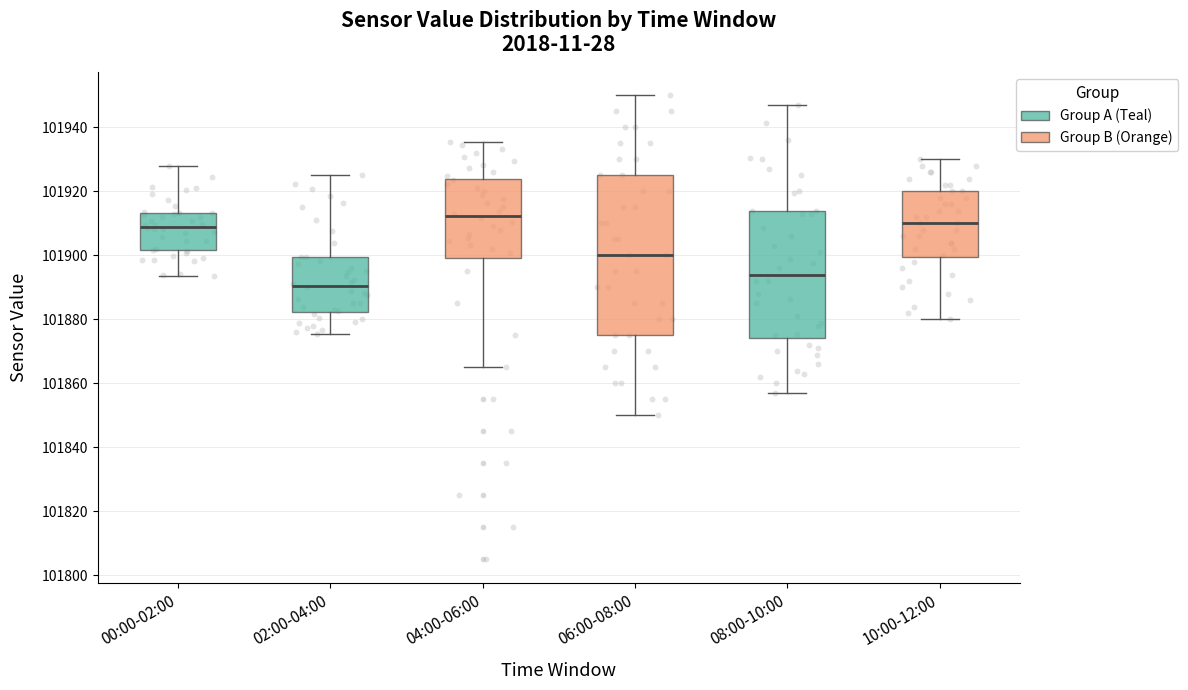

Where does the median line of the box for 02:00-04:00 sit on the y-axis? The values are not printed on the chart, so give them approximately, as read against the axis.

101890